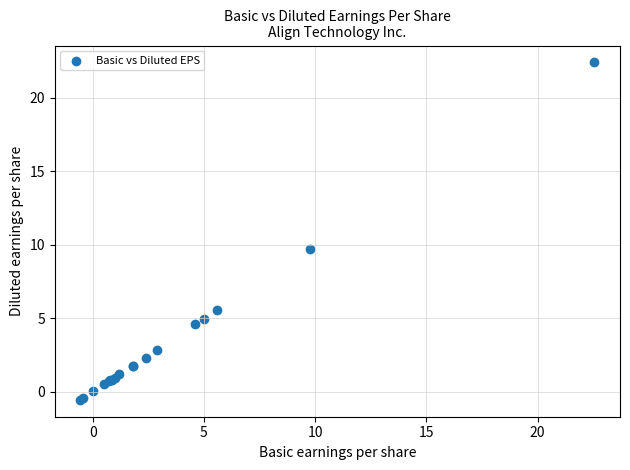

What Y value in the scatter plot is closest to 10?

9.7